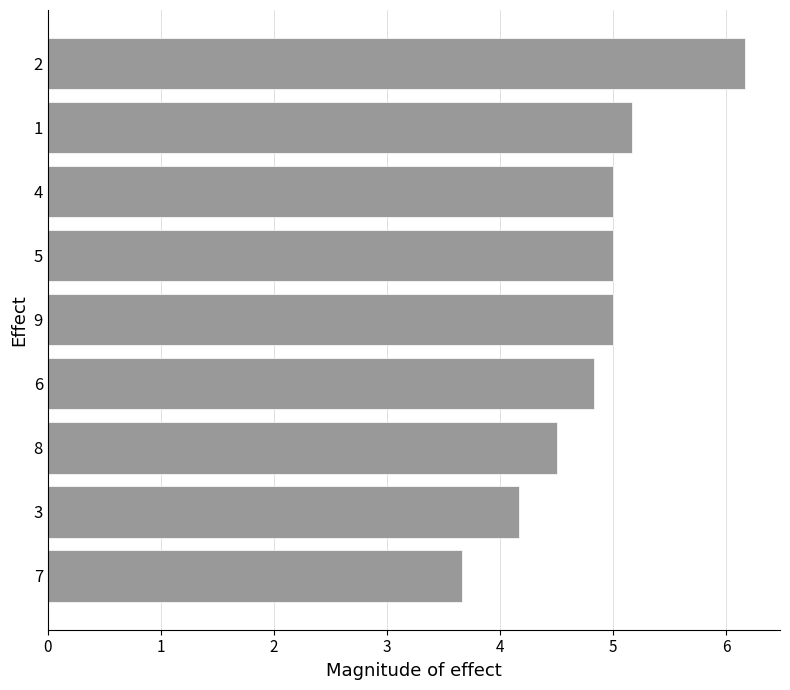

What is the maximum value shown in the chart?

6.2